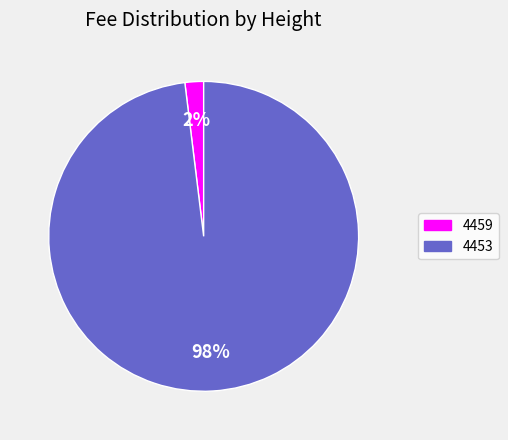

Rank the categories by value from lowest to highest.

4459, 4453